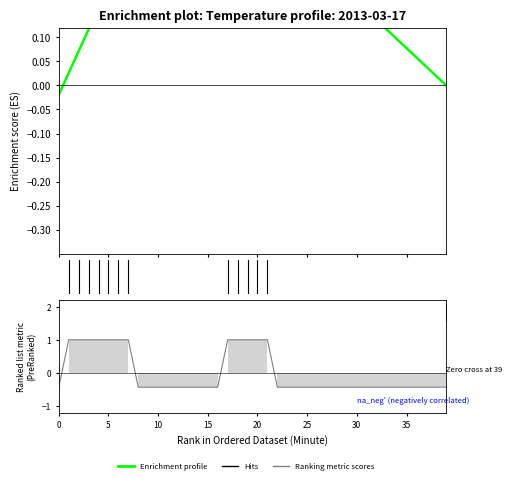

True or false: Enrichment profile has a value of 0.1 at 16.

False